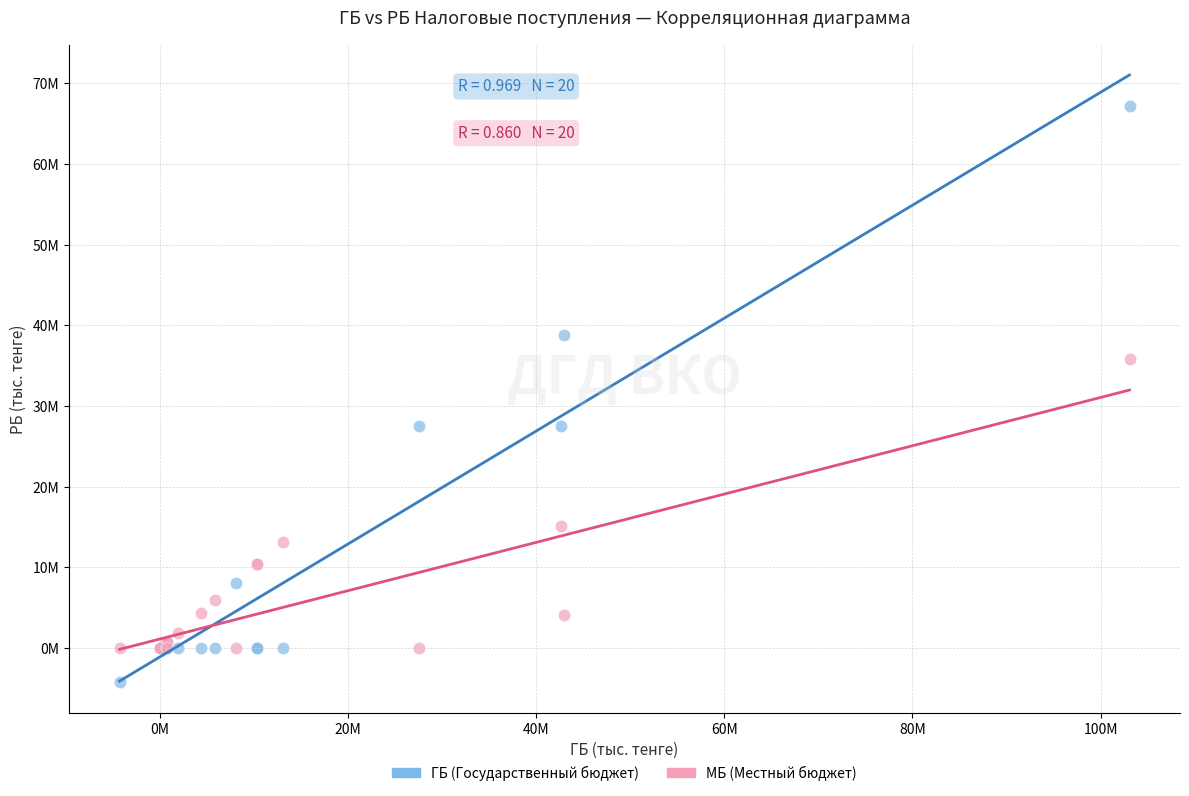

Which series reaches the minimum Y coordinate?

ГБ (Государственный бюджет)